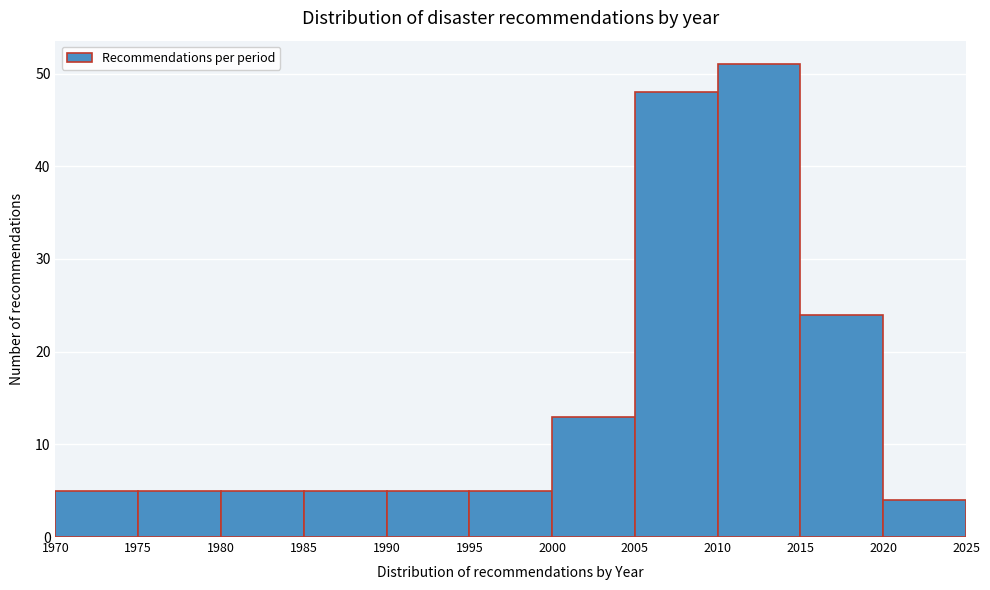

Which range on the x-axis has the tallest bar?

2010 to 2015